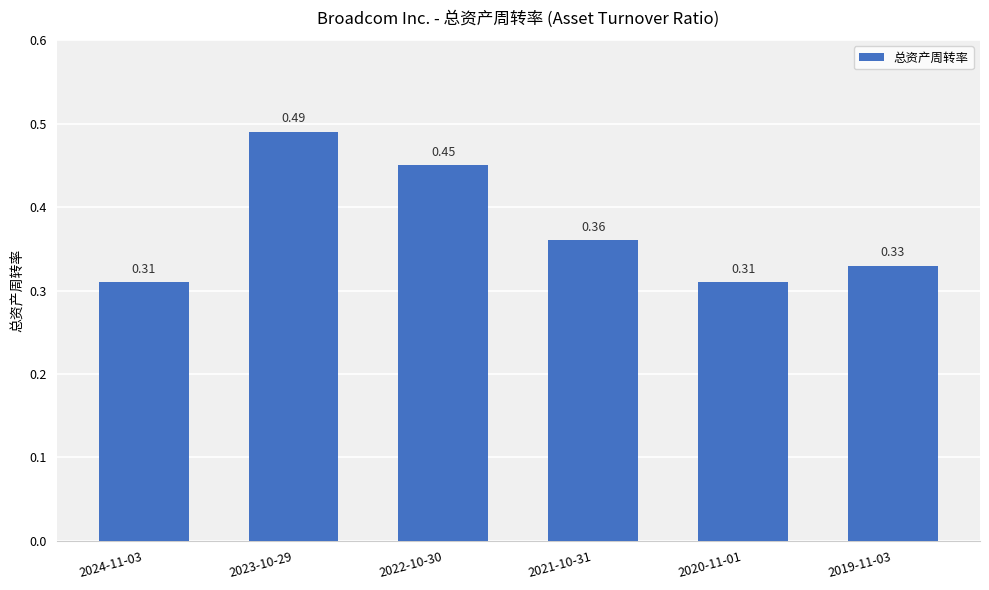

How many data points does each series have?

6